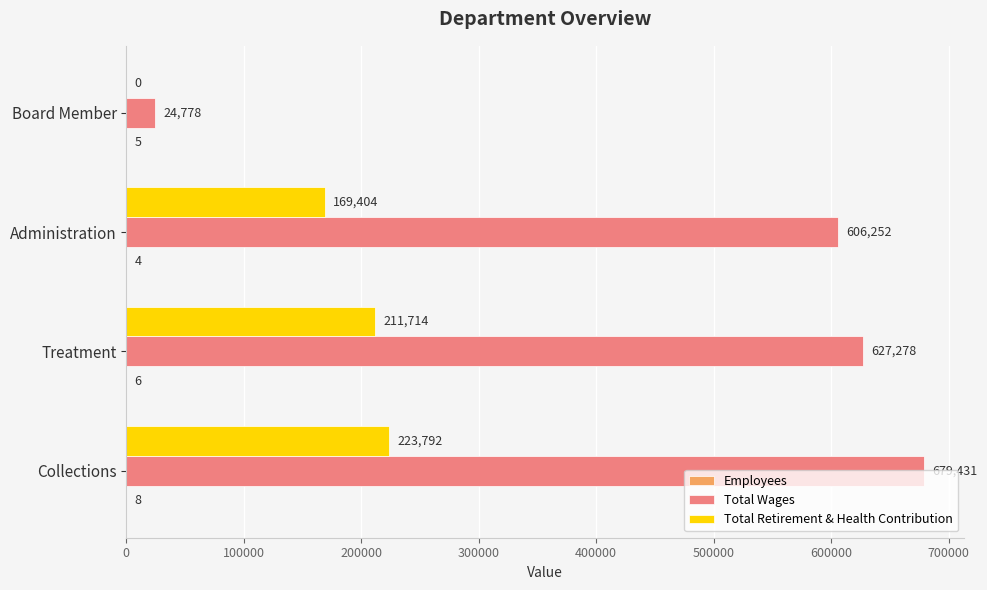

Read the Total Wages value at Administration.

606252